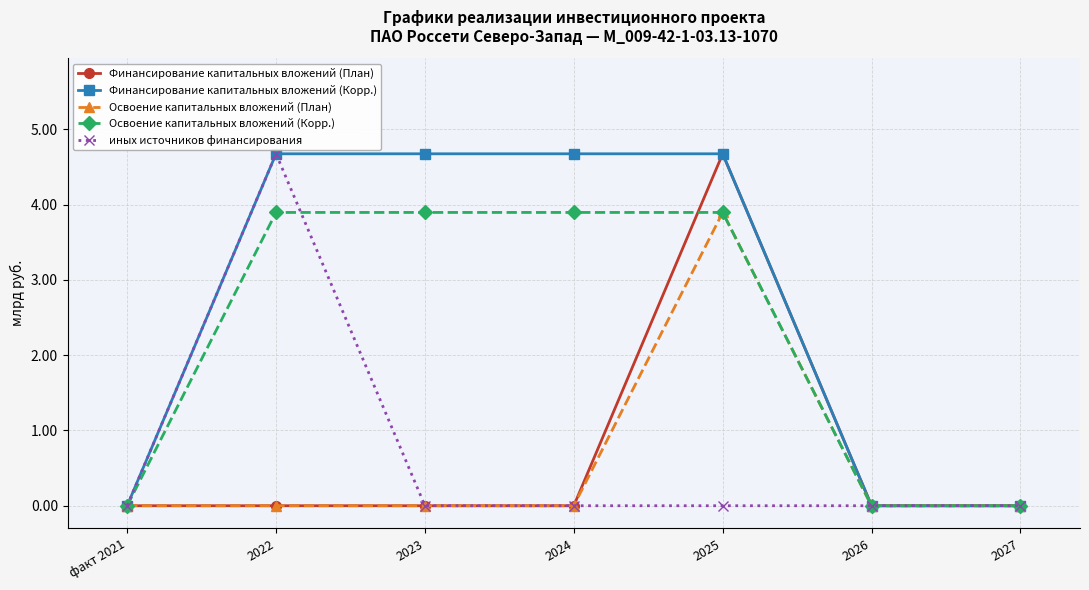

What is the sum of all Освоение капитальных вложений (Корр.) values?

15.6